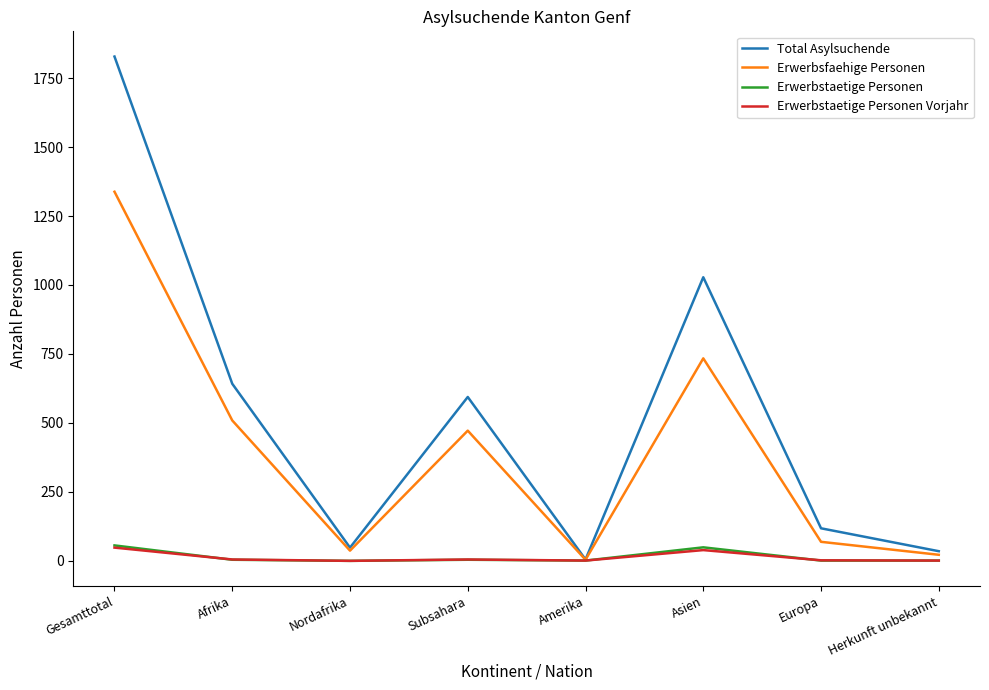

How many series are shown in this chart?

4